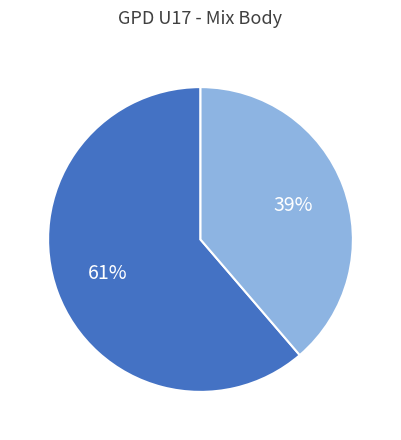

To the nearest percent, what is the average slice percentage?

50%